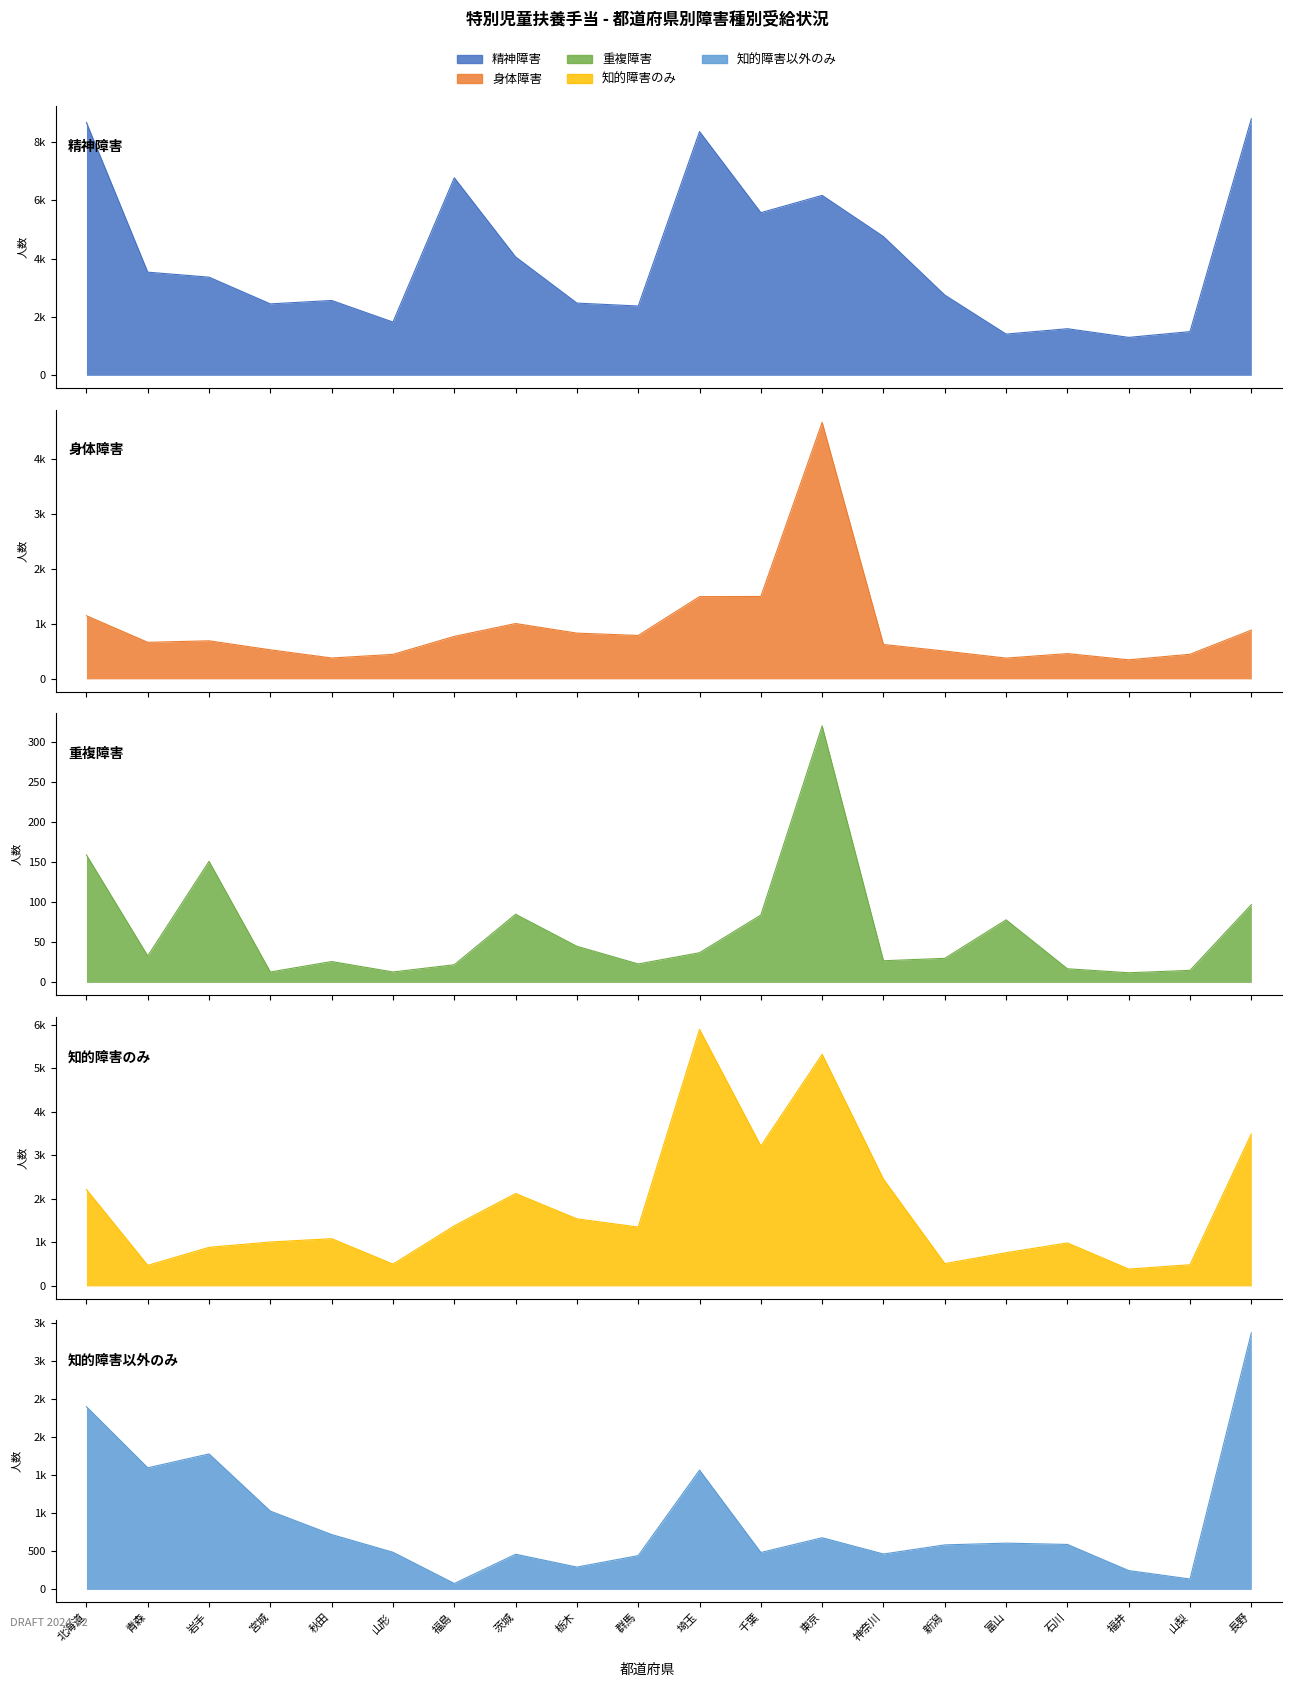

What is the approximate value of 知的障害のみ at 山梨?

487